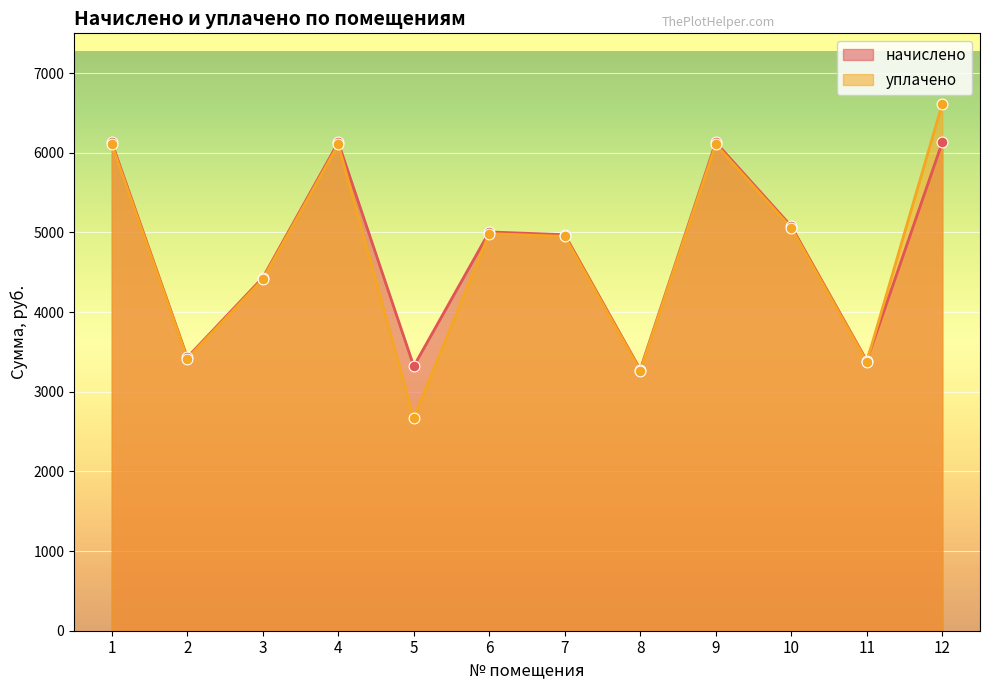

At how many categories does at least one series exceed 6578?

1